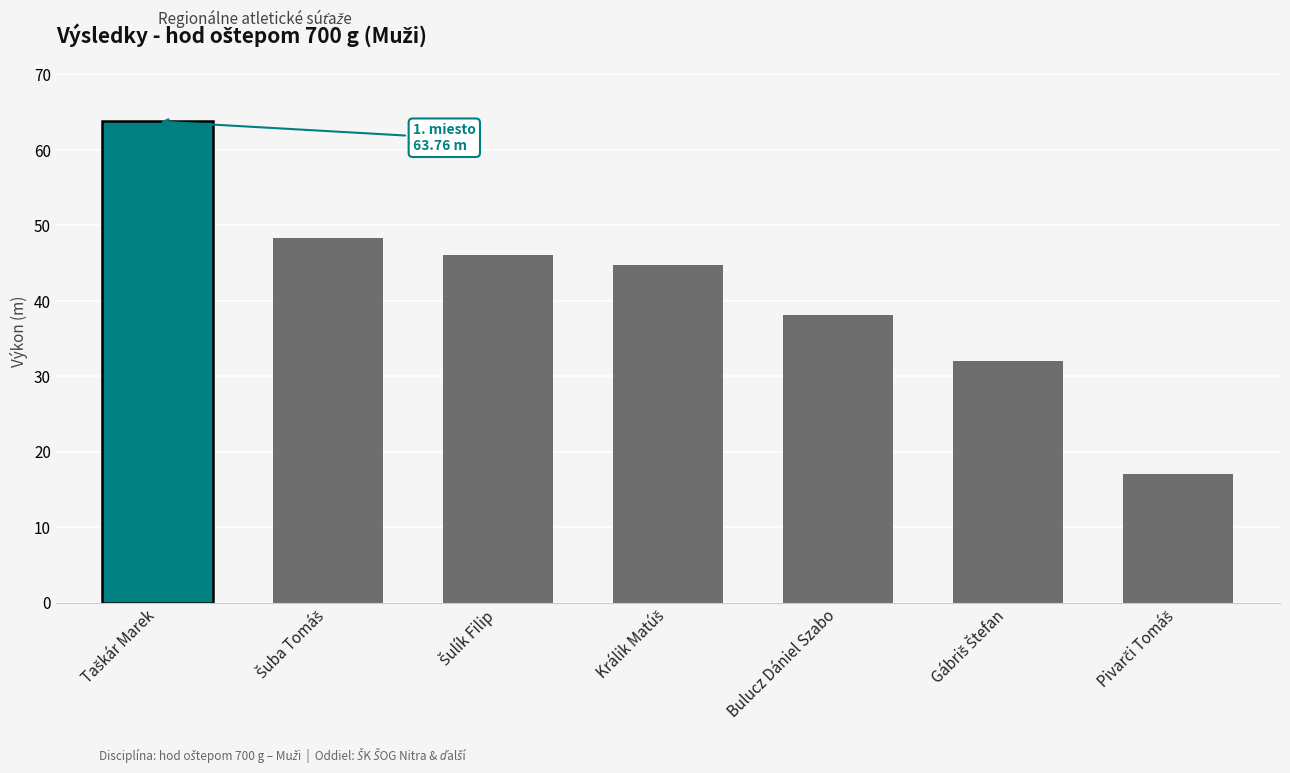

Read the value at Bulucz Dániel Szabo.

38.1